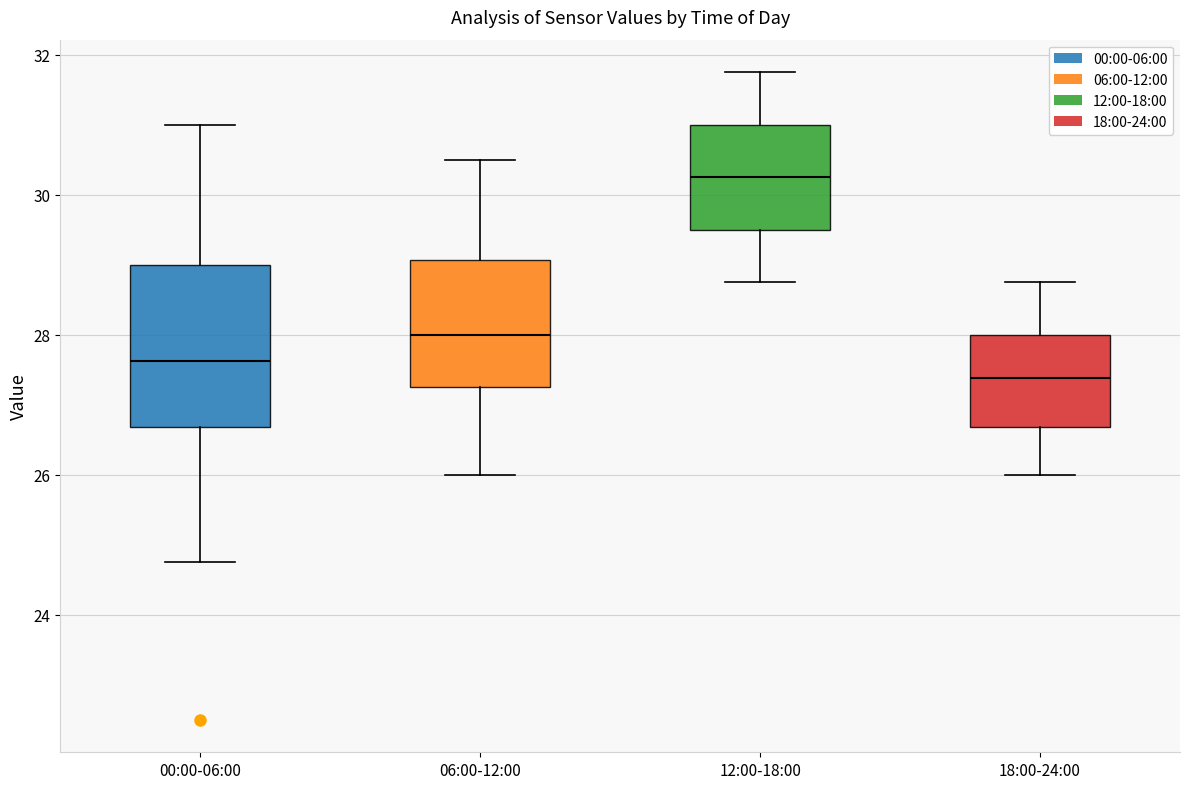

Where does the upper whisker of the box for 12:00-18:00 end on the y-axis? The values are not printed on the chart, so give them approximately, as read against the axis.

31.8